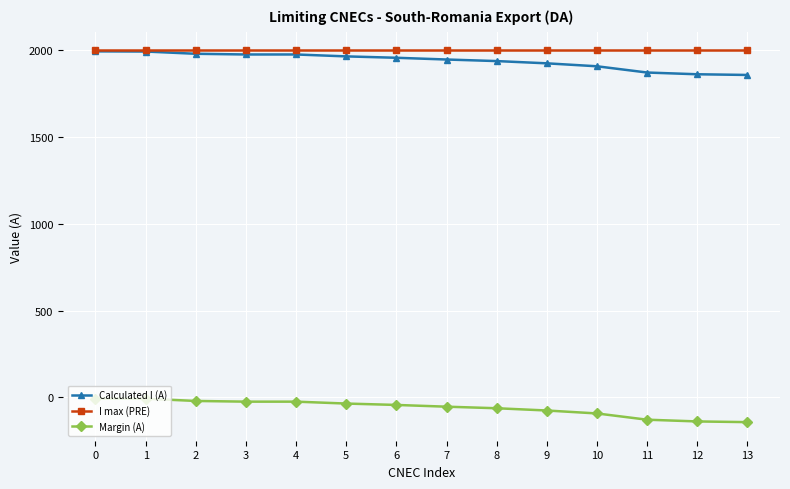

Does the chart have visible grid lines?

Yes